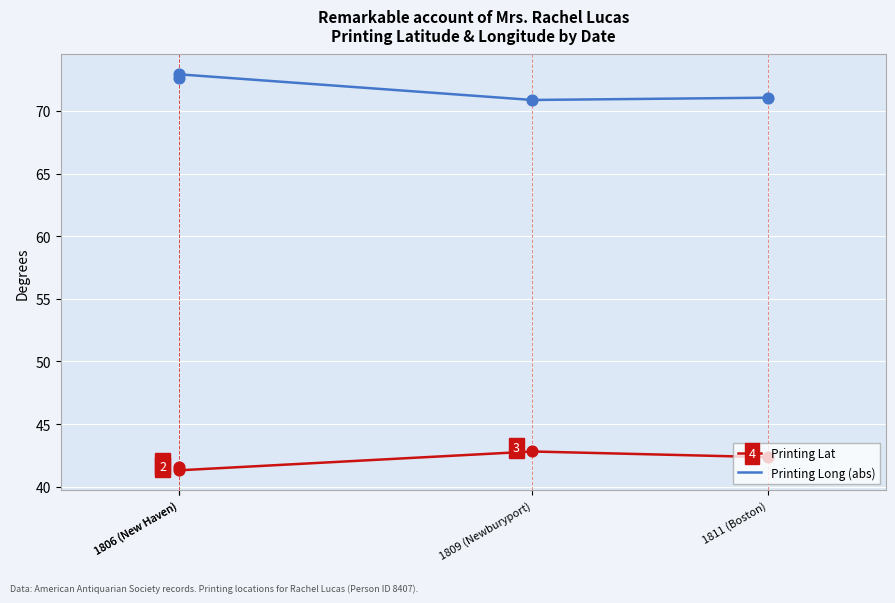

What are all the series names shown in the legend?

Printing Lat, Printing Long (abs)